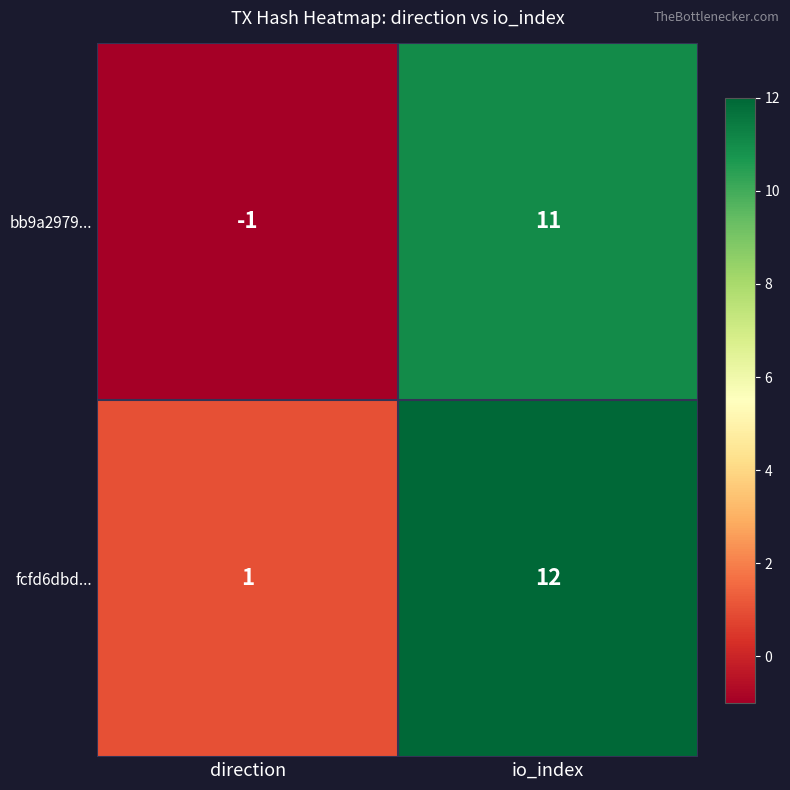

At how many categories does at least one series exceed 9?

1